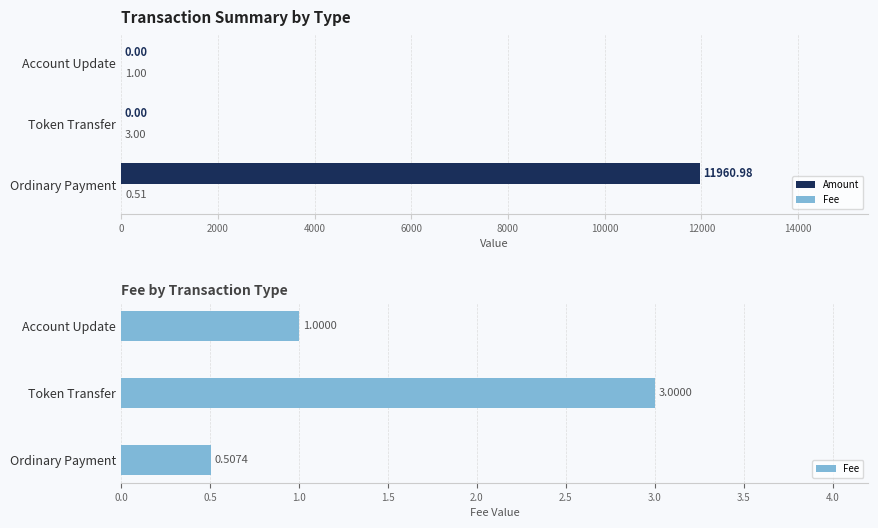

How many Fee values are between 0 and 3?

3